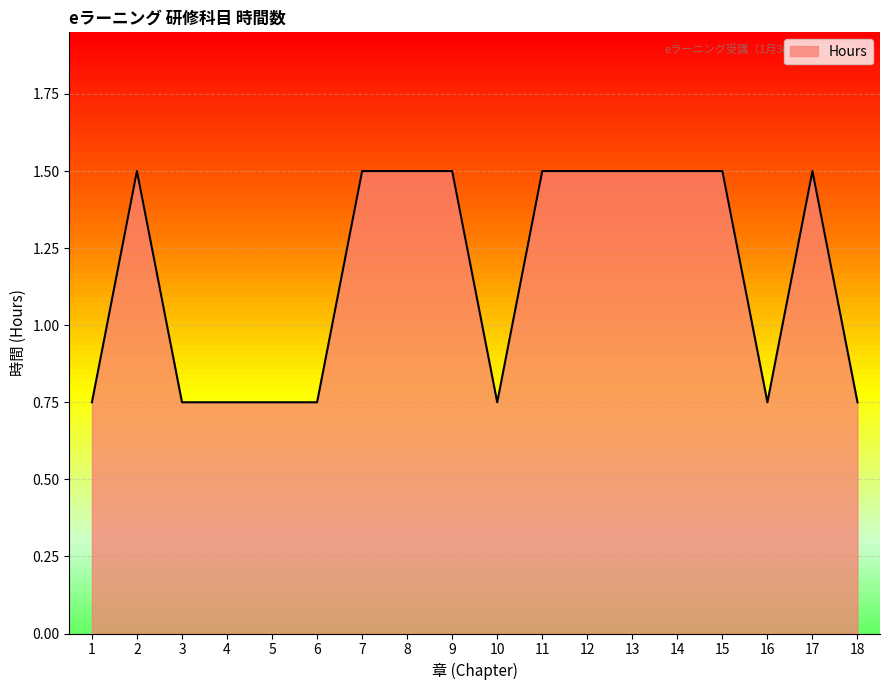

The value at 5 is 0.4. True or false?

False